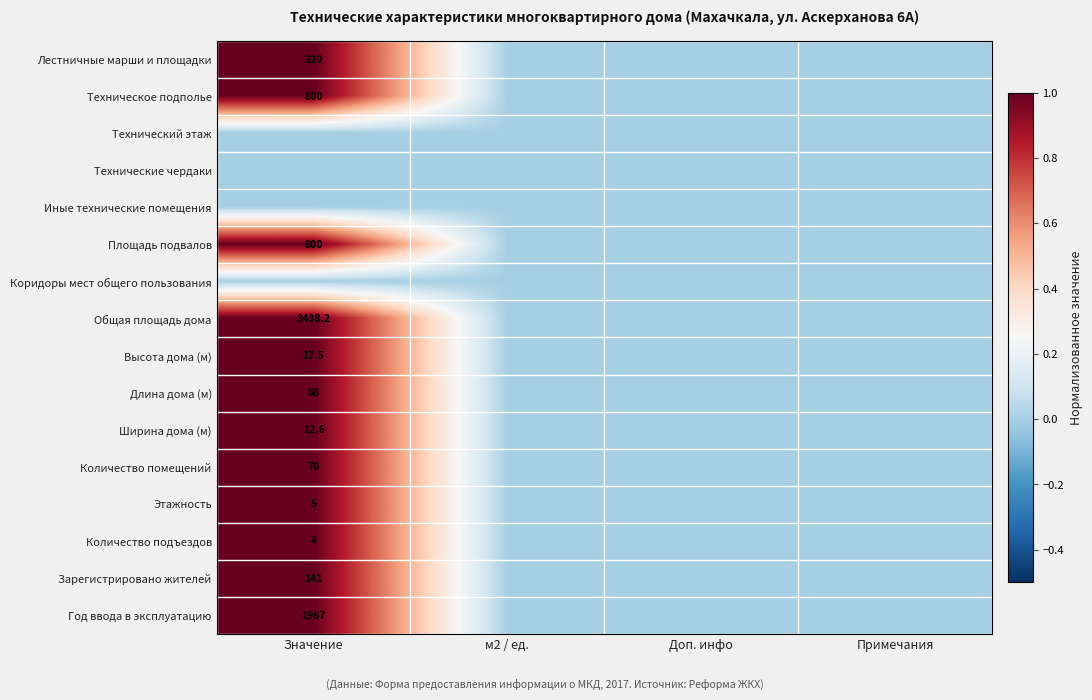

At which category is the sum across all series the highest?

Значение